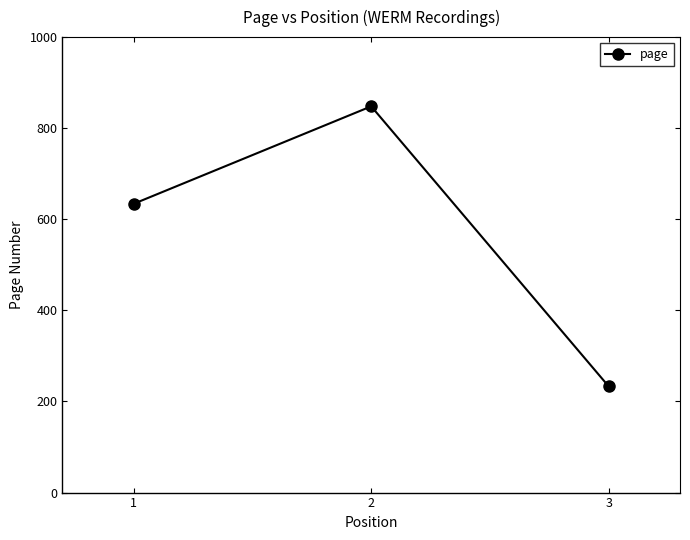

The value at 3 is 233. True or false?

True